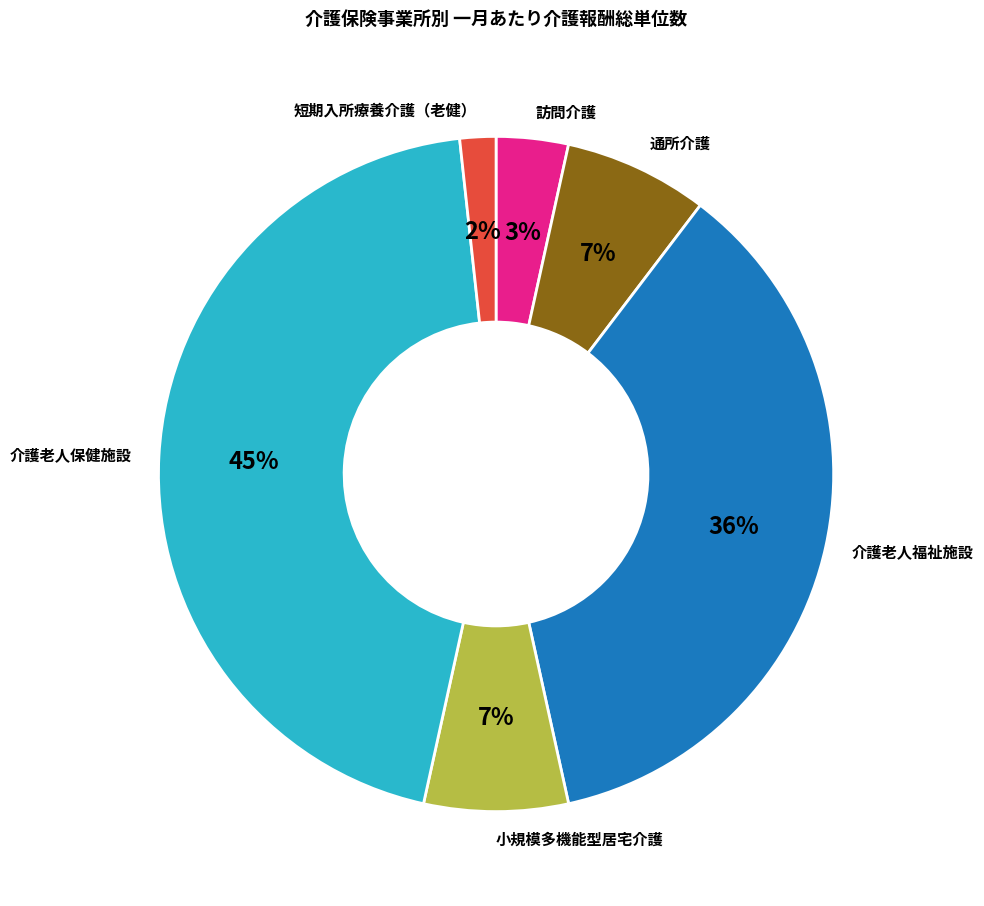

To the nearest percent, what is the combined percentage of 小規模多機能型居宅介護 and 通所介護?

14%